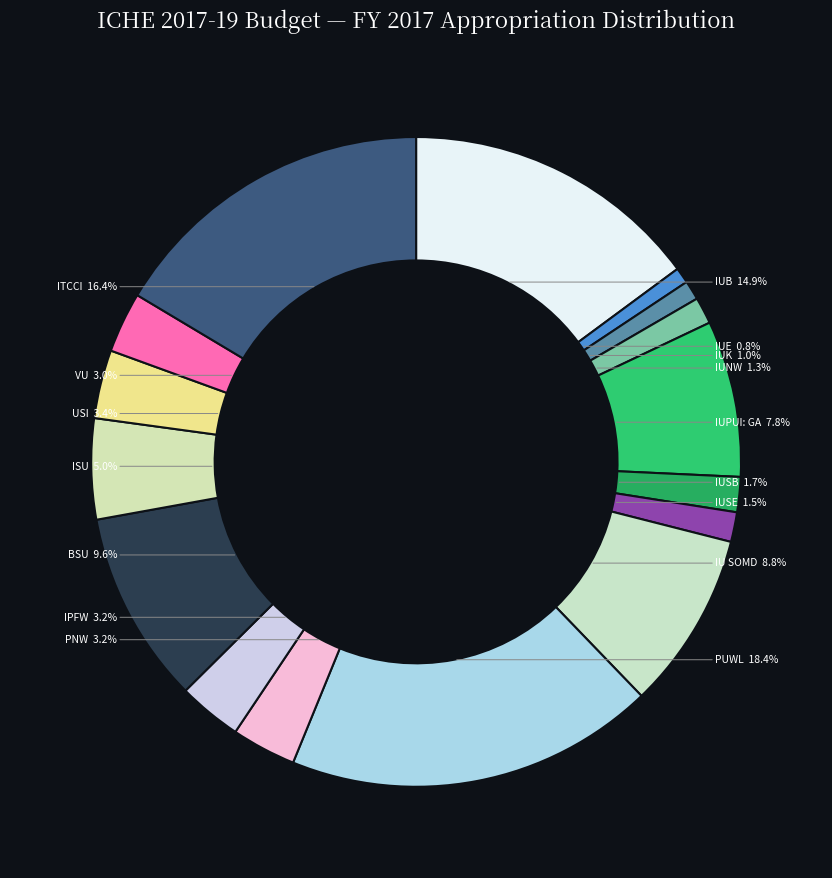

Approximately how many times larger is the value at PUWL compared to VU?

6.1